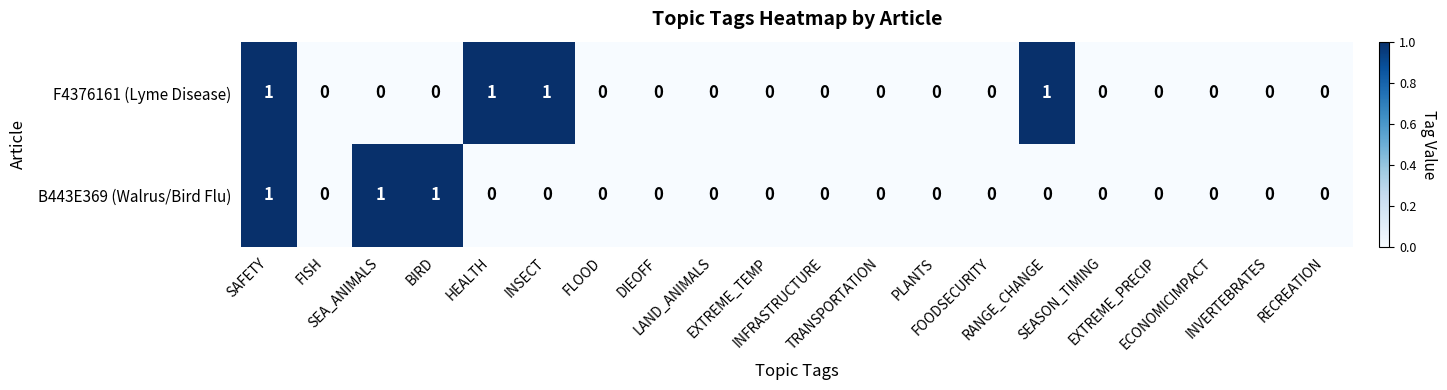

What is the sum of all B443E369 (Walrus/Bird Flu) values?

3